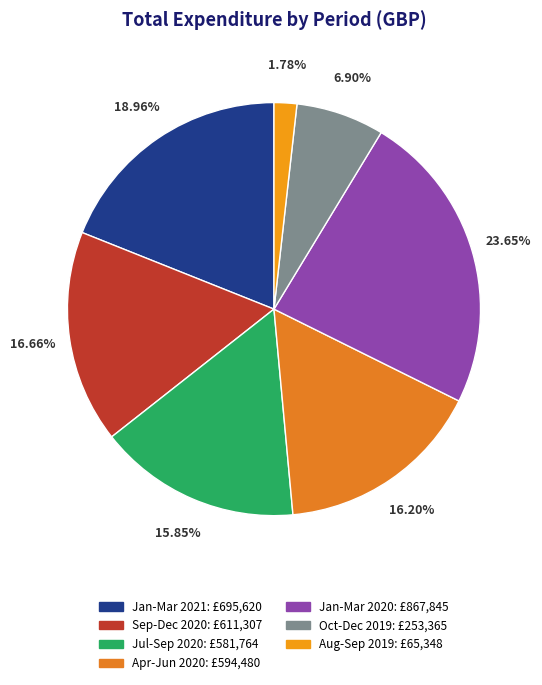

What percentage is the Apr-Jun 2020 slice, to the nearest percent?

16%